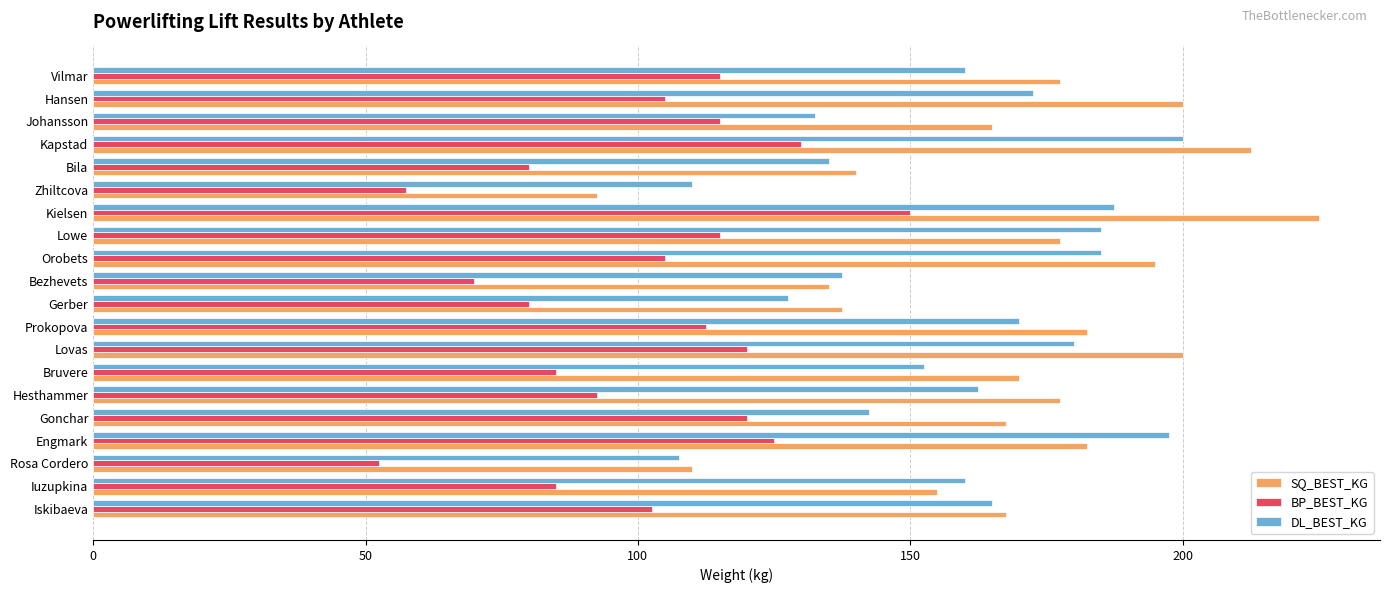

Which series has the largest total across all categories?

SQ_BEST_KG